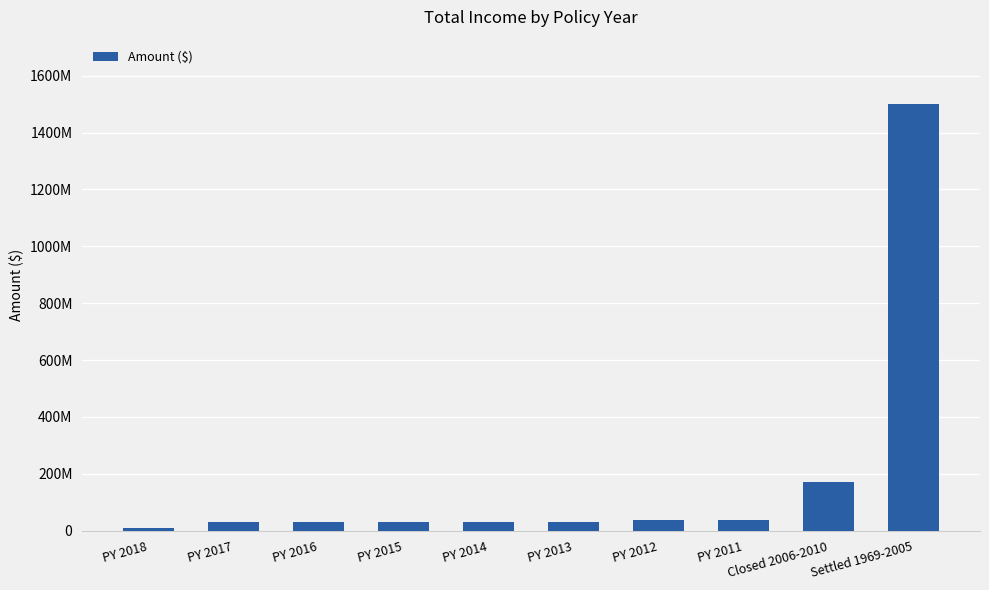

Does the chart contain any negative values?

No